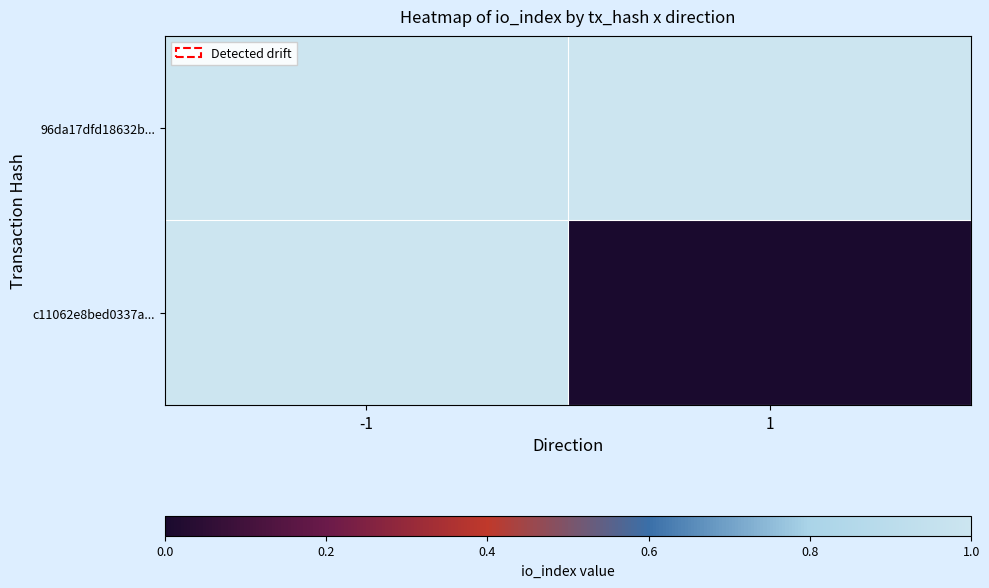

Between -1 and 1, which is larger?

1